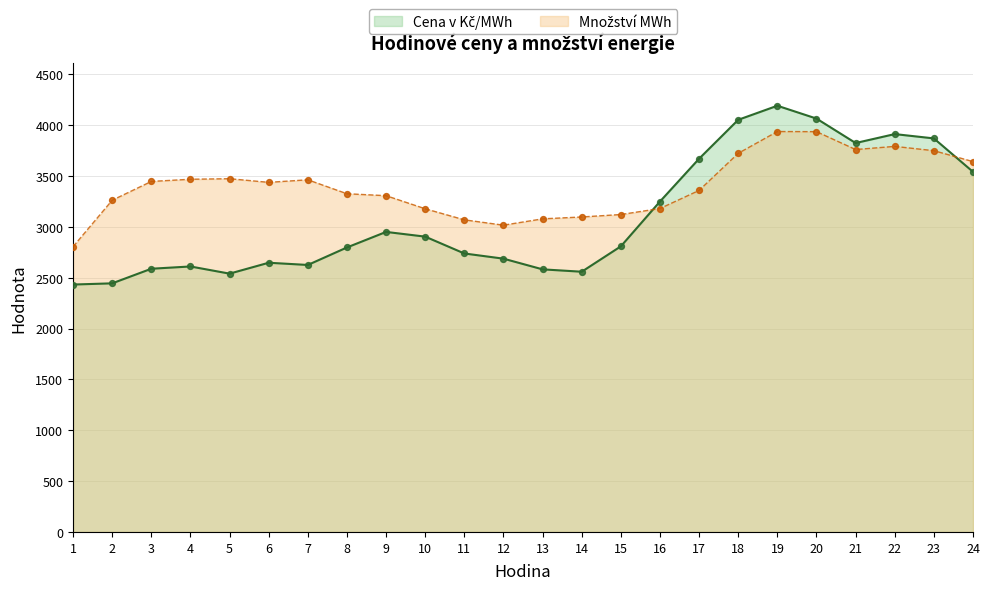

Which series has the largest total across all categories?

Množství MWh